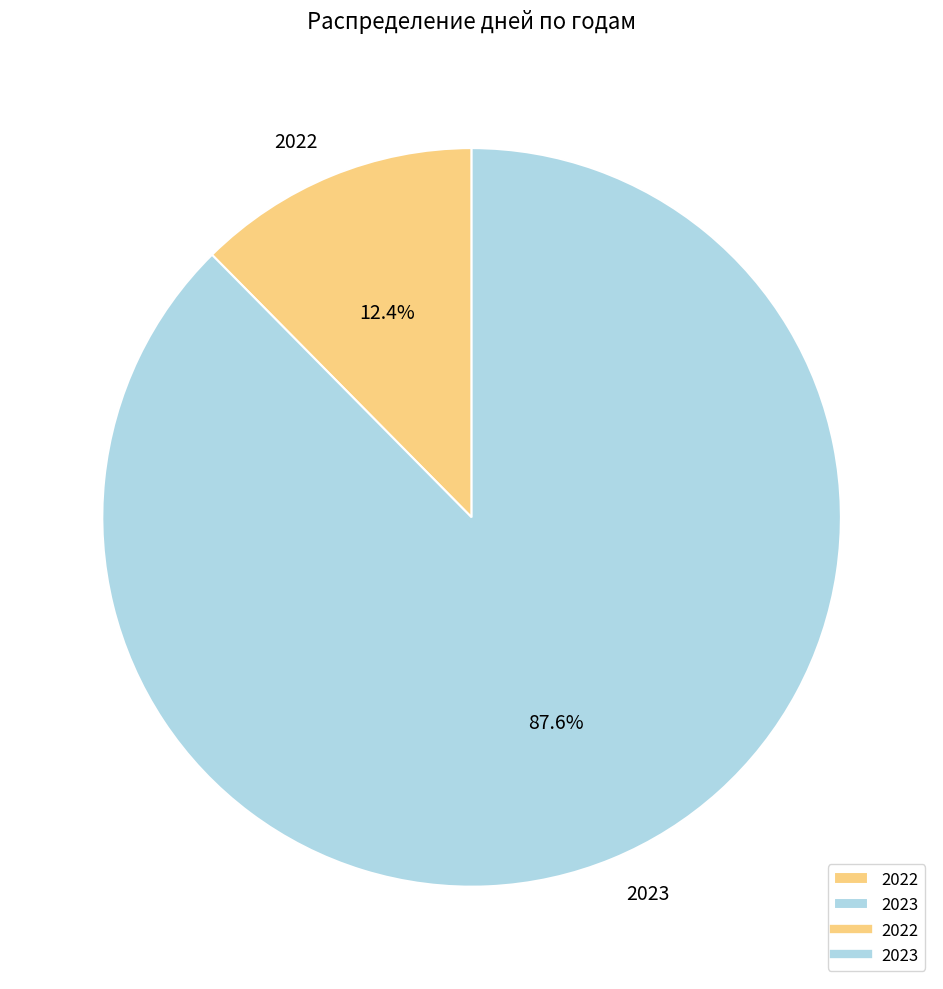

Which category accounts for the majority?

2023